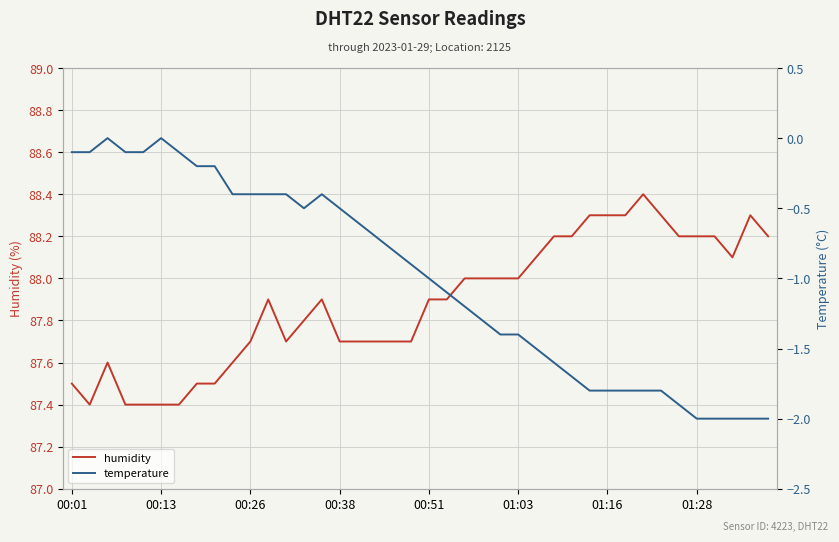

True or false: humidity has more than 1 interior local peaks.

True